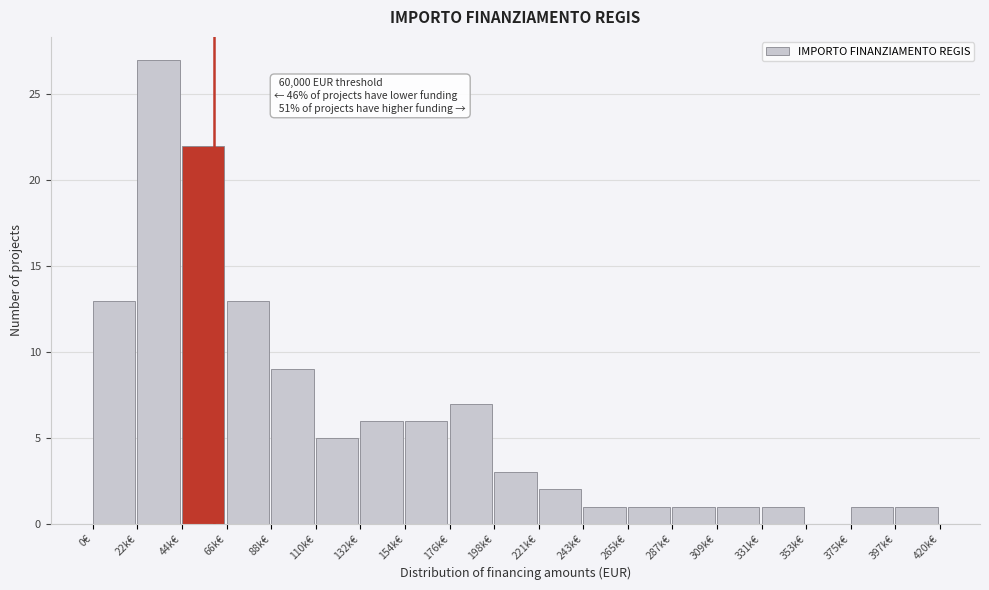

Reading right to left, list all the values displayed in this chart.

397k€=1	375k€=1	353k€=0	331k€=1	309k€=1	287k€=1	265k€=1	243k€=1	221k€=2	198k€=3	176k€=7	154k€=6	132k€=6	110k€=5	88k€=9	66k€=13	44k€=22	22k€=27	0€=13